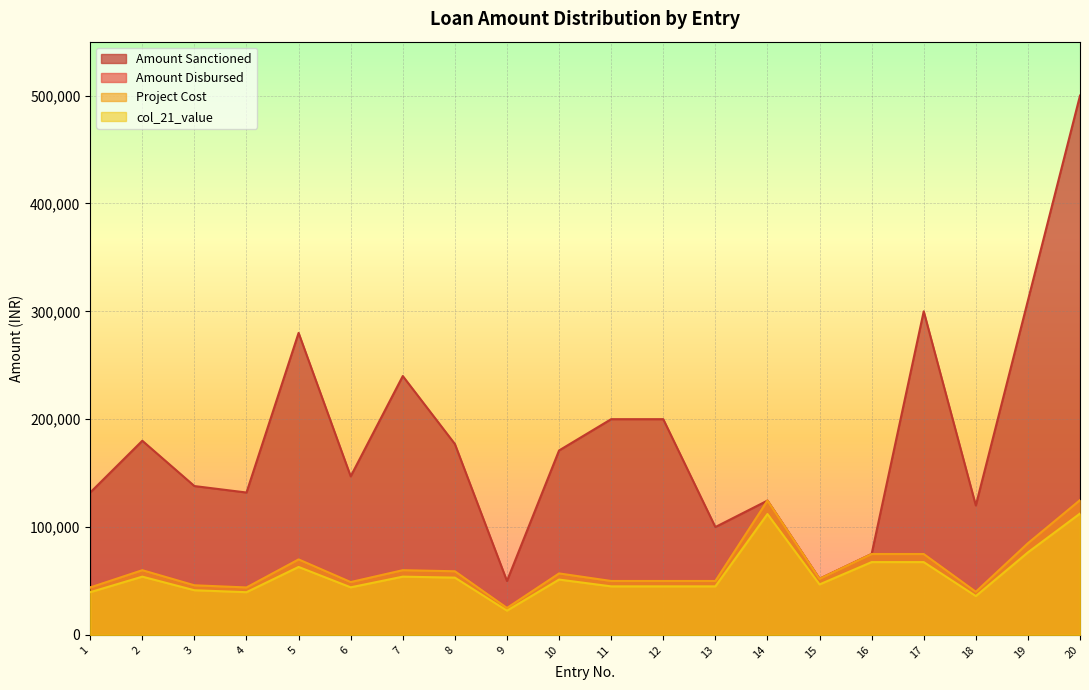

At how many categories does at least one series exceed 213067?

5